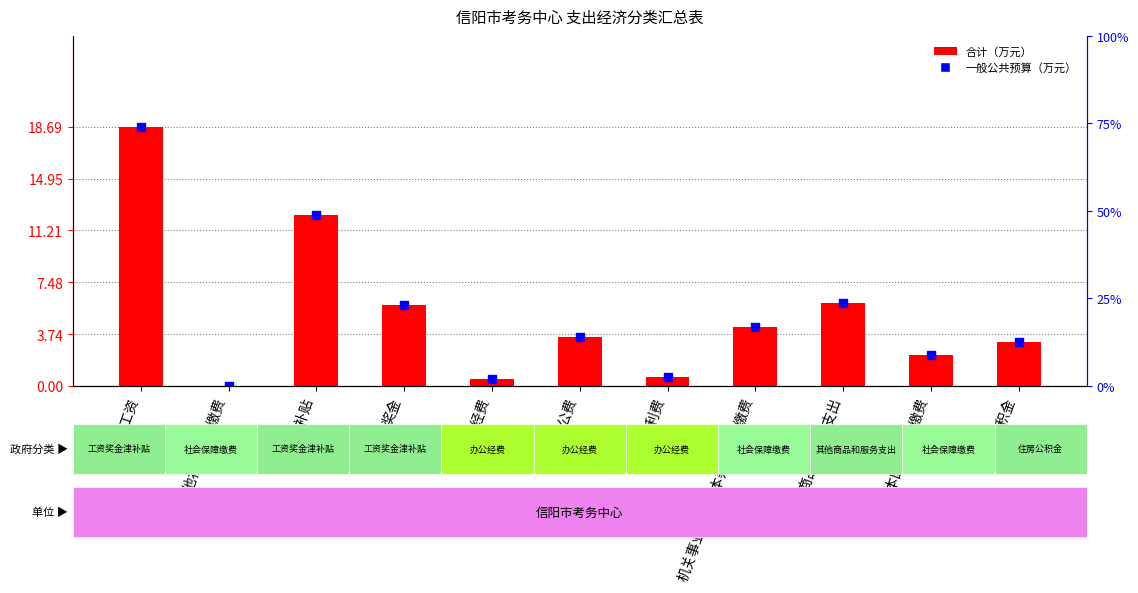

Which series contains the lowest Y value?

合计（万元）